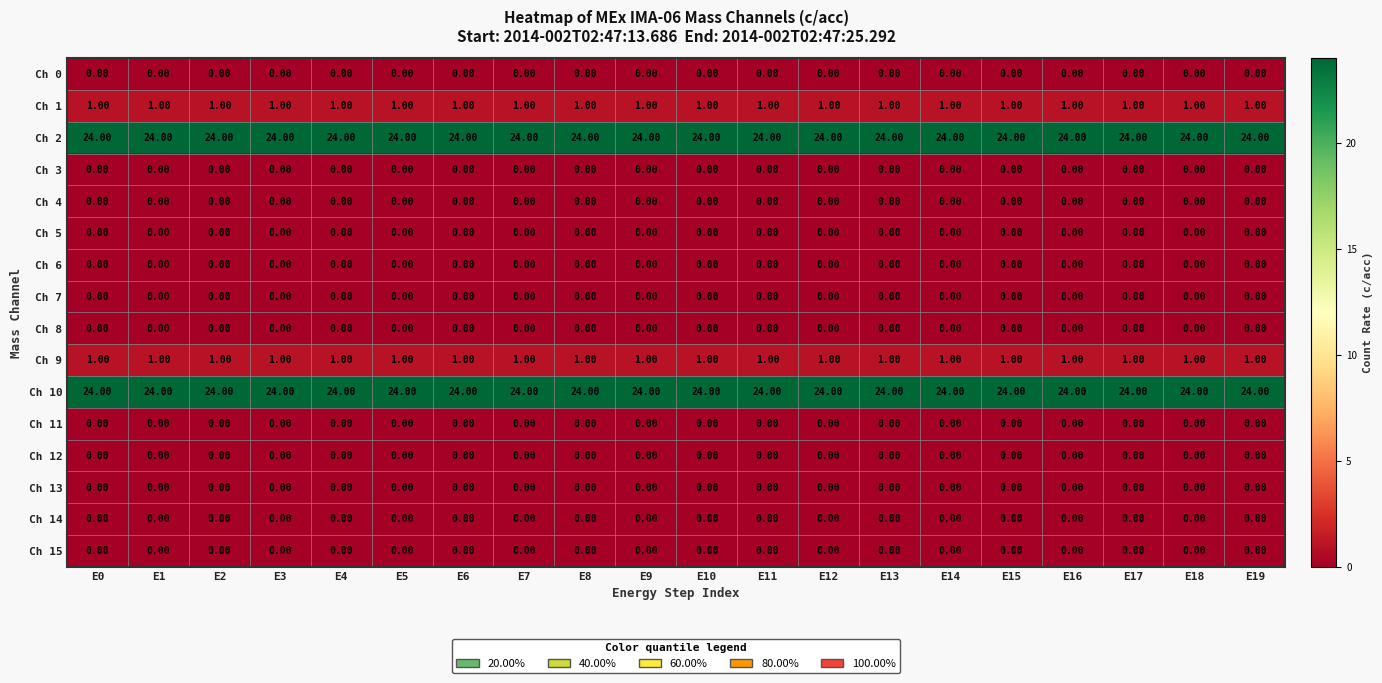

What is the total value across all series at E2?

50